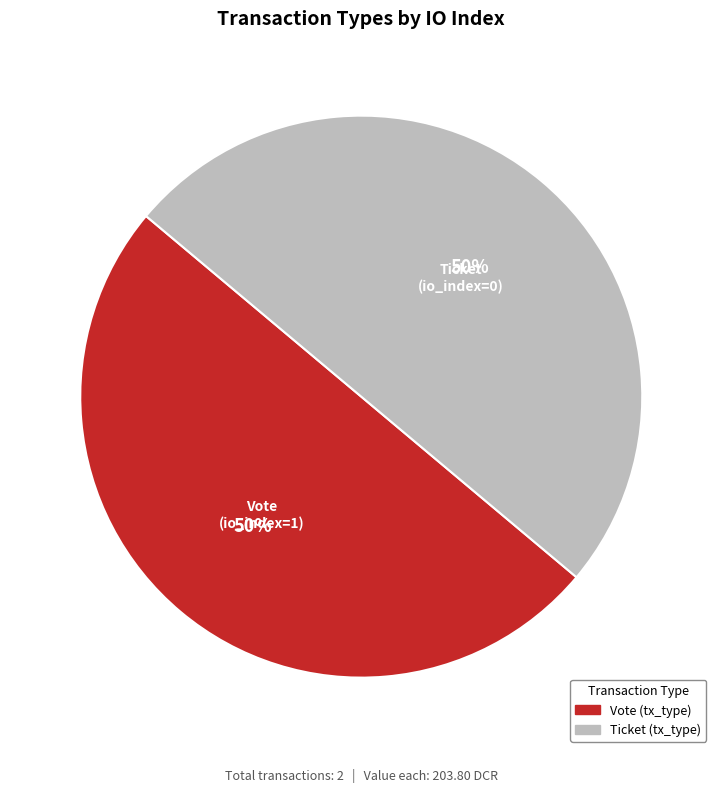

To the nearest percent, what is the average slice percentage?

50%